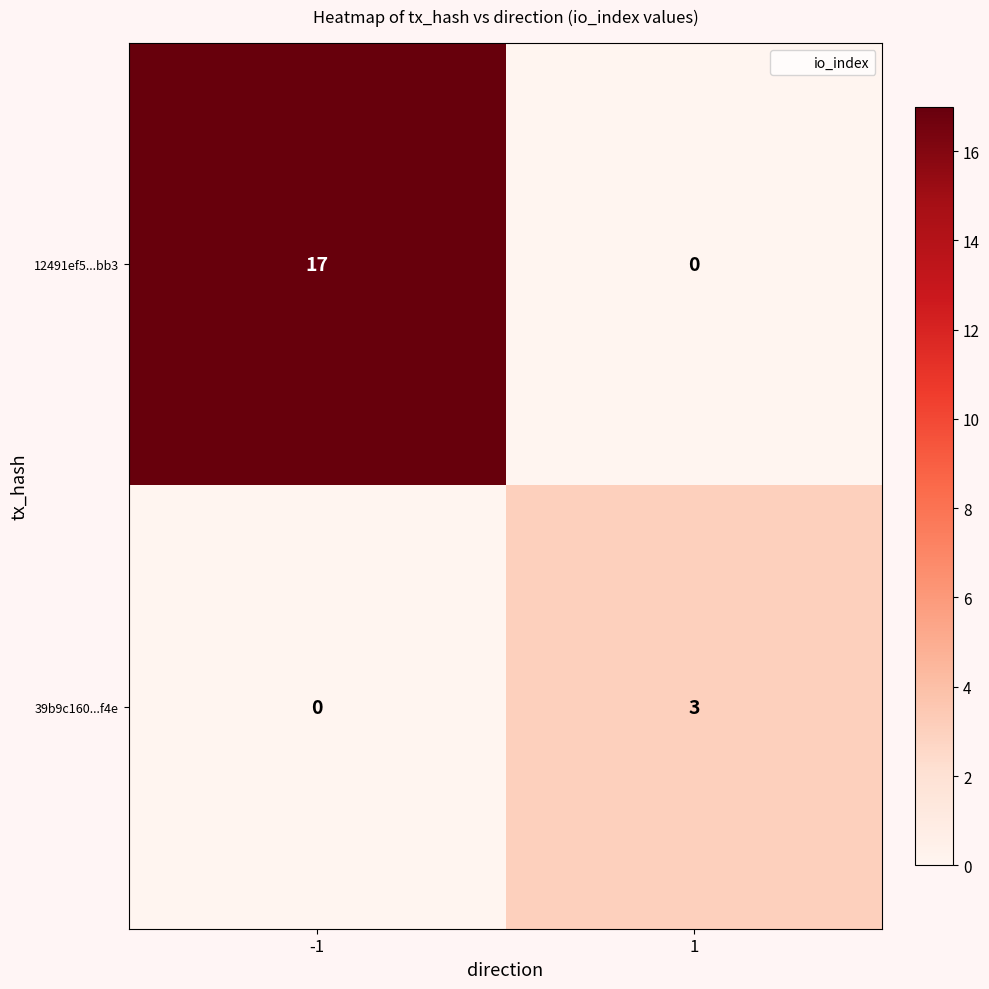

List the series in order of their overall mean, highest first.

12491ef5...bb3, 39b9c160...f4e